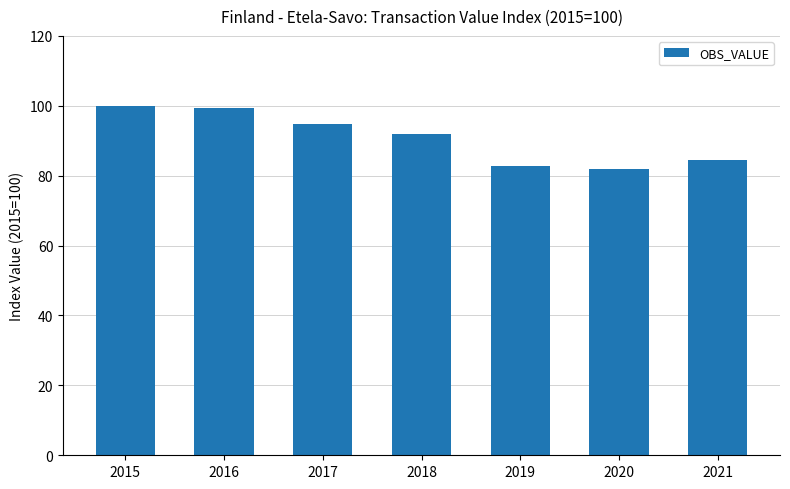

Reading right to left, list all the values displayed in this chart.

84.4	82.0	82.7	92.0	94.9	99.3	100.0